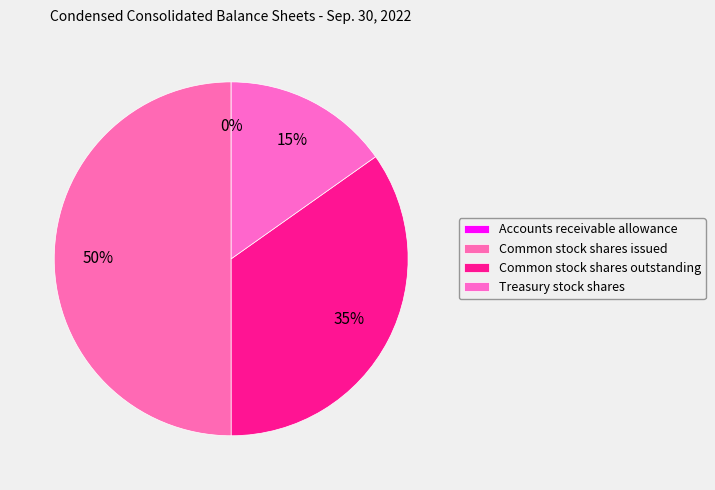

Rank the categories by value from highest to lowest.

Common stock shares issued, Common stock shares outstanding, Treasury stock shares, Accounts receivable allowance